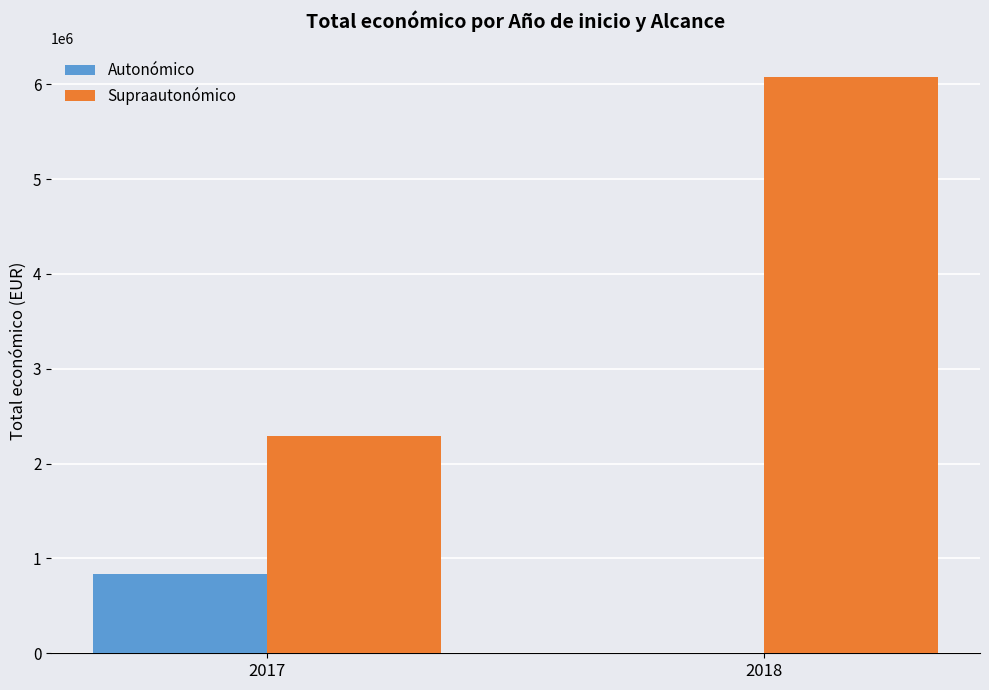

Between 2017 and 2018, which series saw the biggest shift?

Supraautonómico